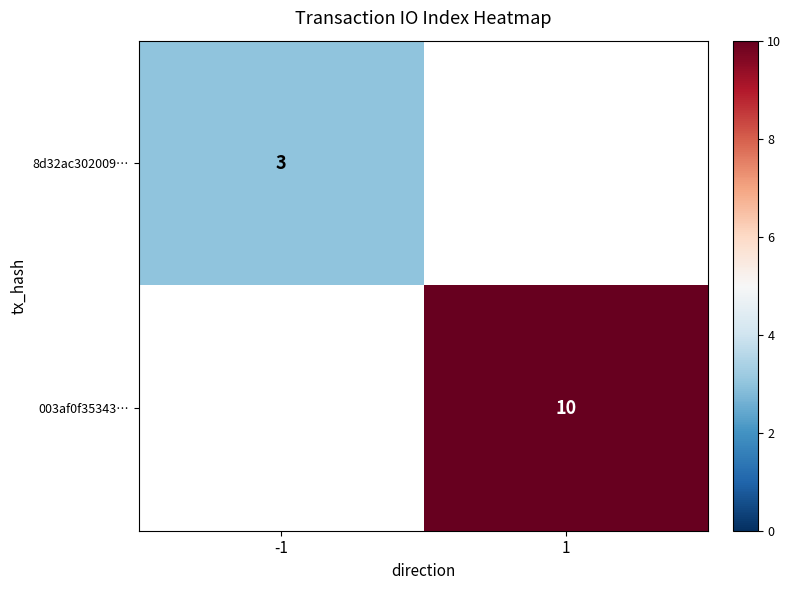

At how many categories does at least one series exceed 7?

1